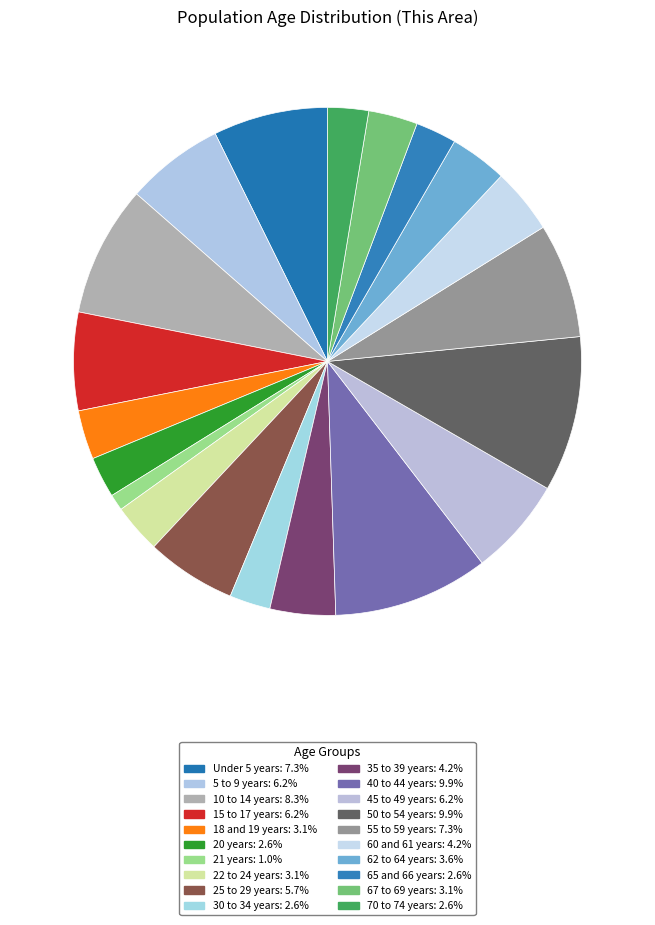

Which slice is the smallest?

21 years